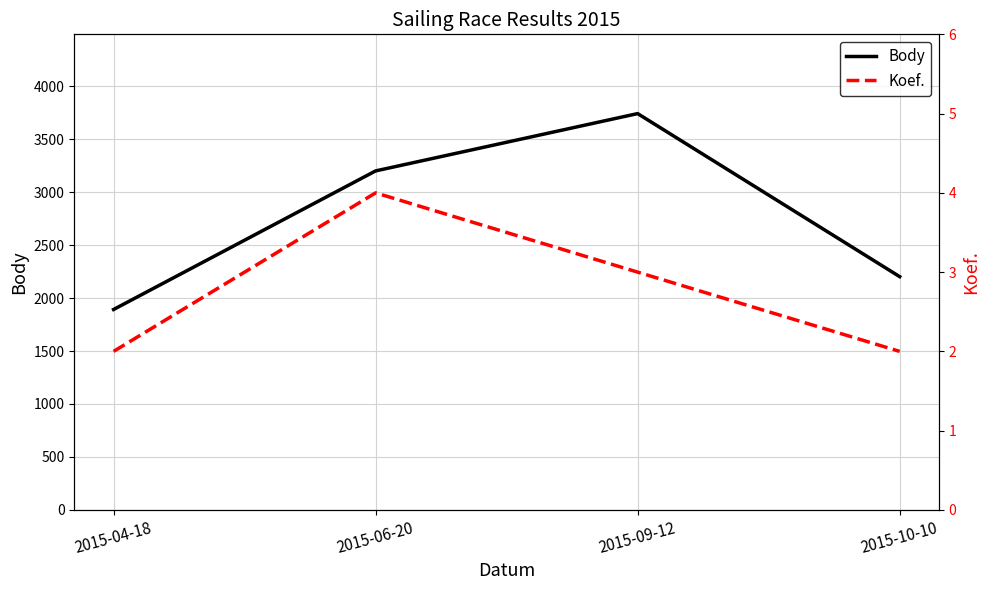

What value does the Koef. series have at 2015-09-12?

3